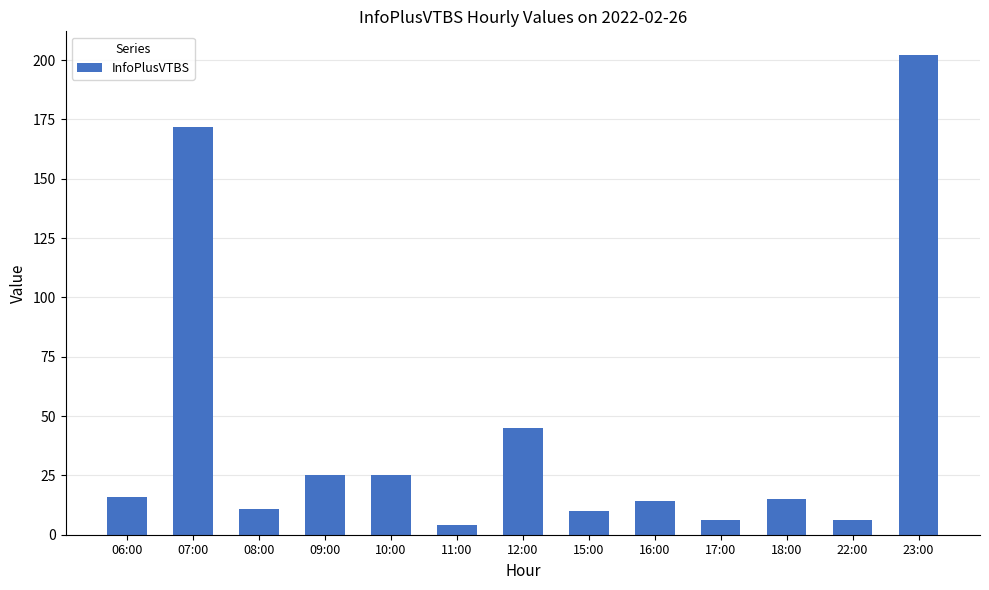

What is the sum of the values at 15:00 and 22:00?

16